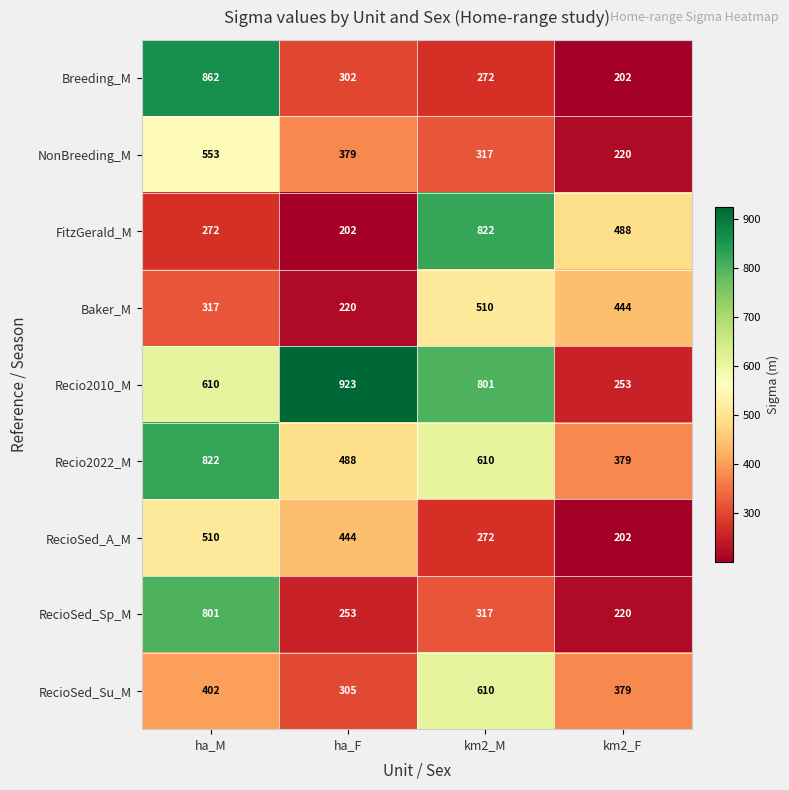

Which category has the highest value across all series?

ha_F